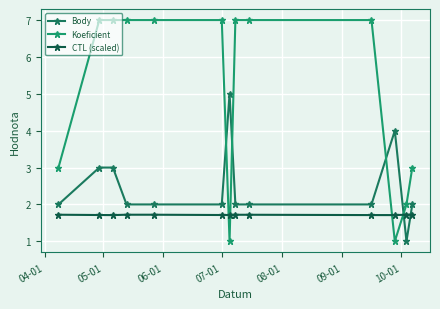

Does the chart have visible grid lines?

Yes